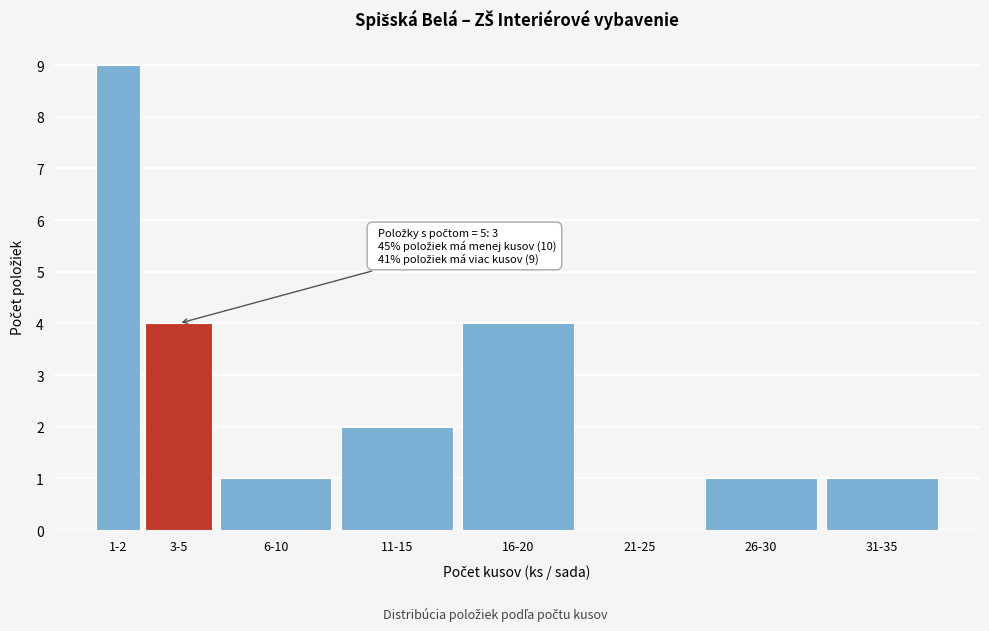

Reading left to right, extract all data points from this chart.

1-2=9	3-5=4	6-10=1	11-15=2	16-20=4	21-25=0	26-30=1	31-35=1